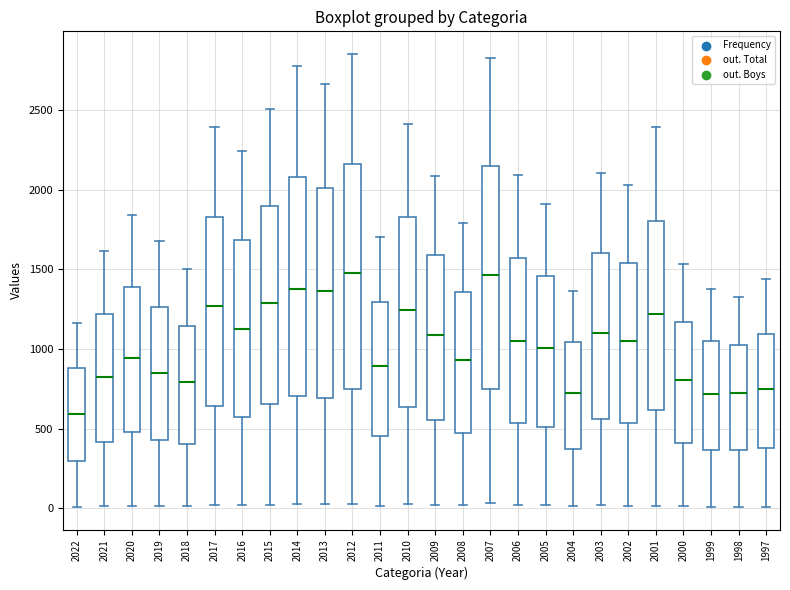

Reading left to right, transcribe this box plot: for each box, give where its median line is, the range the box spans, and where its two whiskers end, as read against the y-axis. The values are not printed on the chart, so give them approximately, as read against the axis.

2022: median 600, box 300 to 900, whiskers 0 to 1150
2021: median 850, box 400 to 1200, whiskers 0 to 1600
2020: median 950, box 500 to 1400, whiskers 0 to 1850
2019: median 850, box 450 to 1250, whiskers 0 to 1700
2018: median 800, box 400 to 1150, whiskers 0 to 1500
2017: median 1250, box 650 to 1850, whiskers 0 to 2400
2016: median 1150, box 550 to 1700, whiskers 0 to 2250
2015: median 1300, box 650 to 1900, whiskers 0 to 2500
2014: median 1400, box 700 to 2100, whiskers 0 to 2800
2013: median 1350, box 700 to 2000, whiskers 0 to 2650
2012: median 1450, box 750 to 2150, whiskers 50 to 2850
2011: median 900, box 450 to 1300, whiskers 0 to 1700
2010: median 1250, box 650 to 1850, whiskers 50 to 2400
2009: median 1100, box 550 to 1600, whiskers 0 to 2100
2008: median 950, box 500 to 1350, whiskers 0 to 1800
2007: median 1450, box 750 to 2150, whiskers 50 to 2850
2006: median 1050, box 550 to 1550, whiskers 0 to 2100
2005: median 1000, box 500 to 1450, whiskers 0 to 1900
2004: median 750, box 350 to 1050, whiskers 0 to 1350
2003: median 1100, box 550 to 1600, whiskers 0 to 2100
2002: median 1050, box 550 to 1550, whiskers 0 to 2050
2001: median 1200, box 600 to 1800, whiskers 0 to 2400
2000: median 800, box 400 to 1150, whiskers 0 to 1550
1999: median 700, box 350 to 1050, whiskers 0 to 1400
1998: median 700, box 350 to 1000, whiskers 0 to 1350
1997: median 750, box 400 to 1100, whiskers 0 to 1450